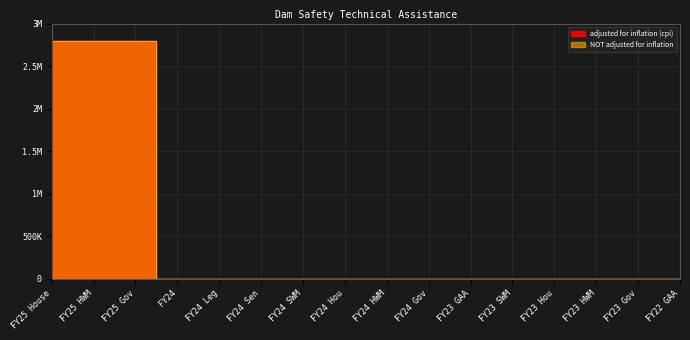

List the series in order of their peak value, highest first.

adjusted for inflation (cpi), NOT adjusted for inflation